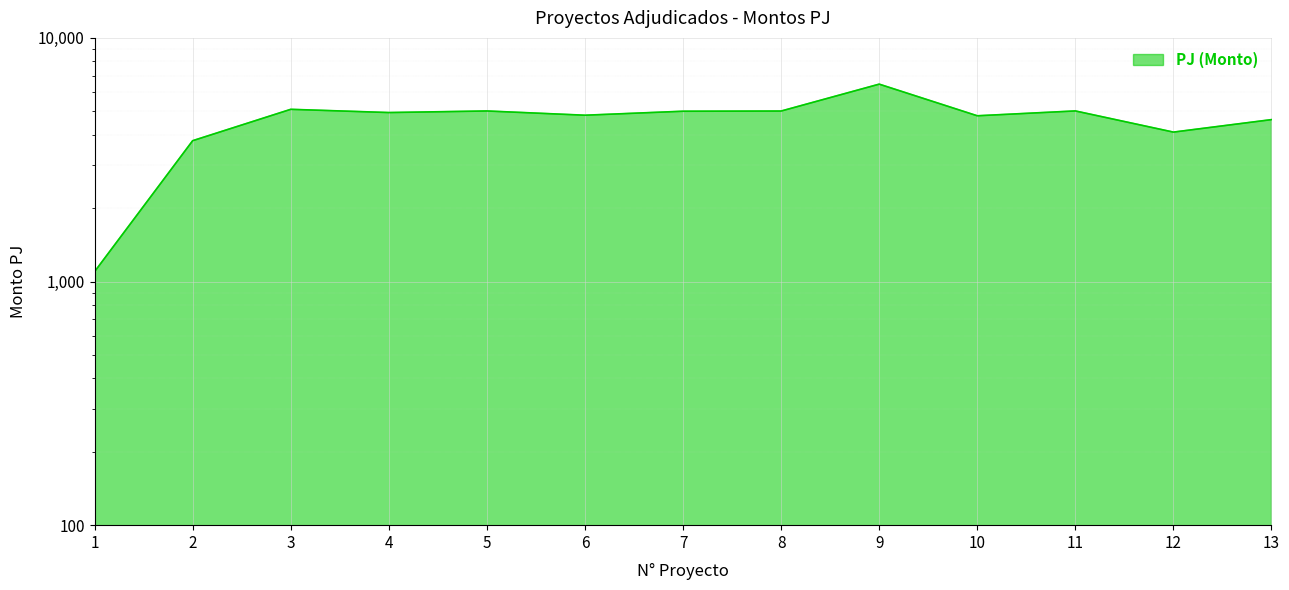

At which category does the chart reach its peak across all series?

9